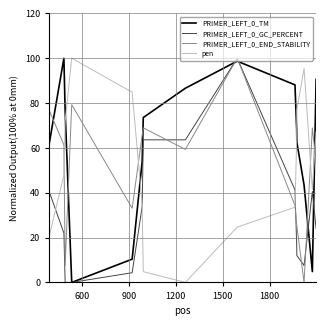

What are all the series names shown in the legend?

PRIMER_LEFT_0_TM, PRIMER_LEFT_0_GC_PERCENT, PRIMER_LEFT_0_END_STABILITY, pen